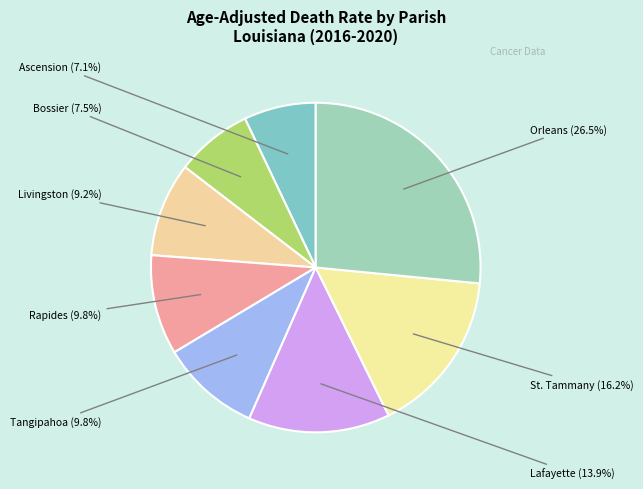

Is Lafayette the majority of the pie?

No